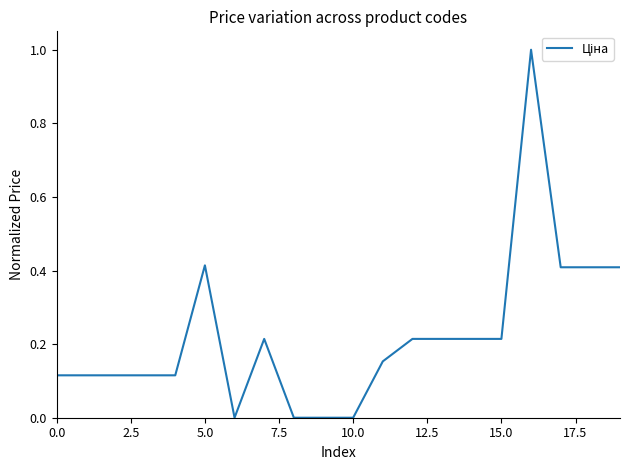

How many distinct data groups are displayed?

1